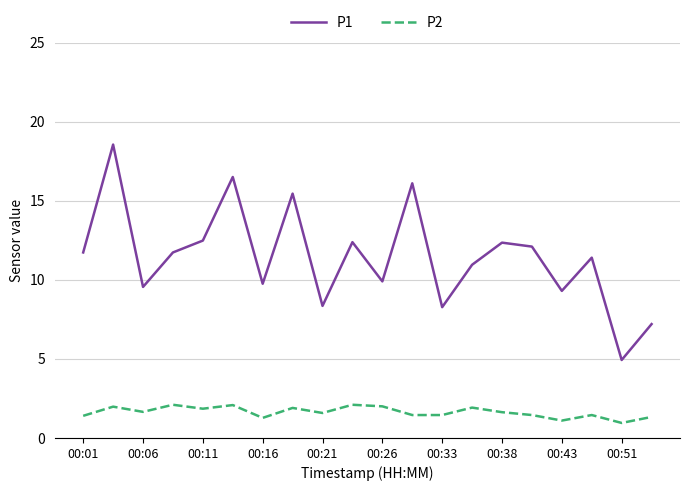

Which series has the largest range (max minus min)?

P1